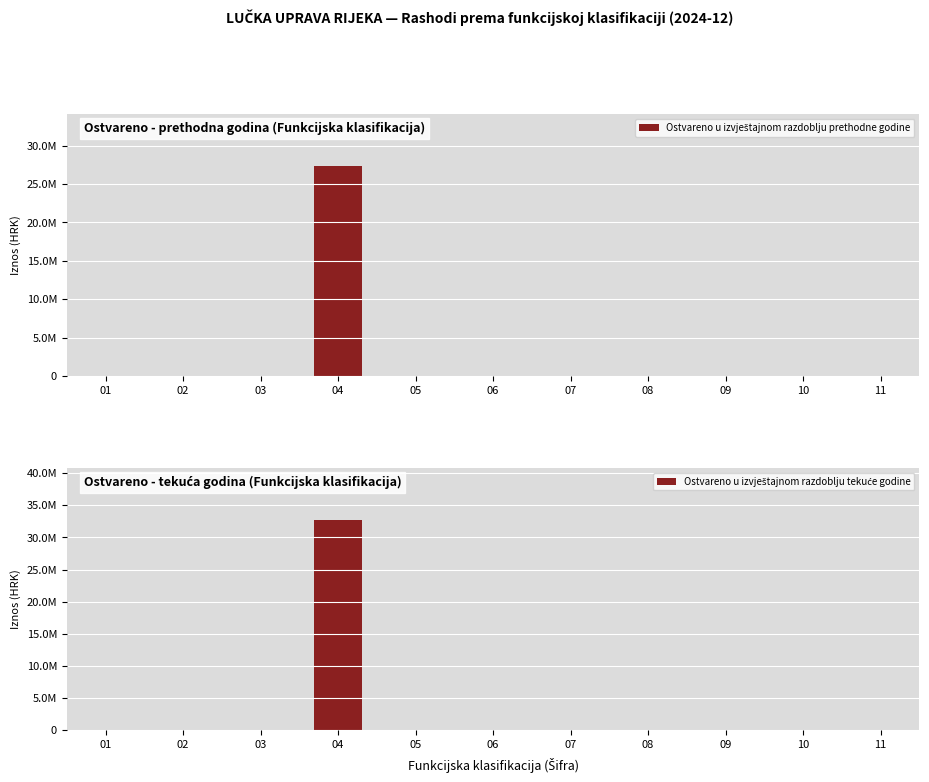

Reading right to left, what are all the values shown in this chart?

Ostvareno u izvještajnom razdoblju prethodne godine: 11=0.0	10=0.0	09=0.0	08=0.0	07=0.0	06=0.0	05=0.0	04=27309890.4	03=0.0	02=0.0	01=0.0
Ostvareno u izvještajnom razdoblju tekuće godine: 11=0.0	10=0.0	09=0.0	08=0.0	07=0.0	06=0.0	05=0.0	04=32687971.4	03=0.0	02=0.0	01=0.0